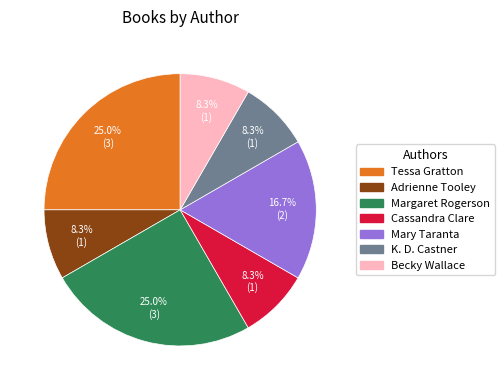

Is it true that Mary Taranta is 2% of the pie?

False